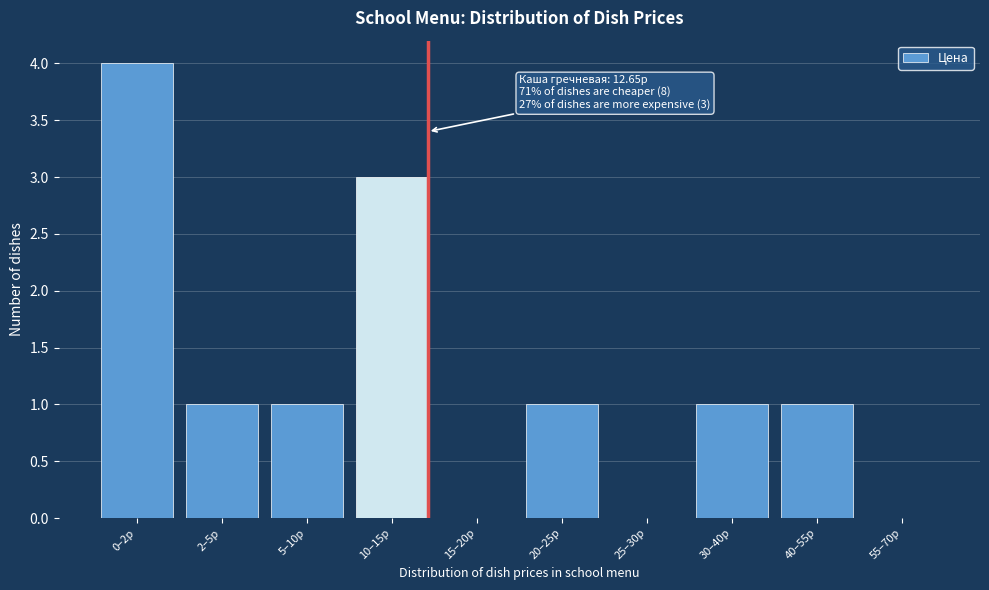

Reading left to right, extract all data points from this chart.

0–2р=4	2–5р=1	5–10р=1	10–15р=3	15–20р=0	20–25р=1	25–30р=0	30–40р=1	40–55р=1	55–70р=0